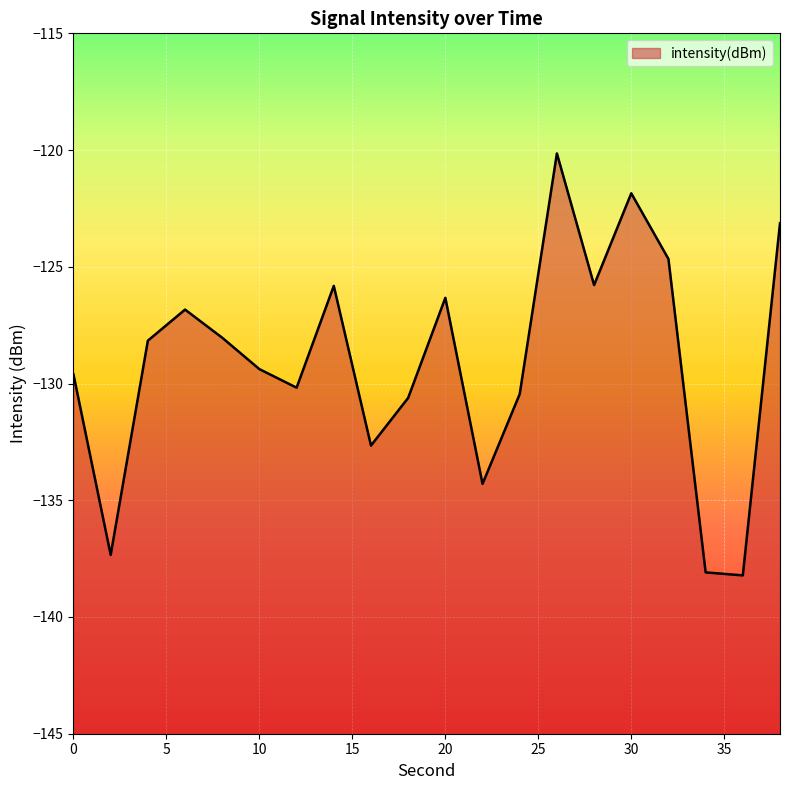

Reading left to right, extract all data points from this chart.

0=-129.6	2=-137.3	4=-128.2	6=-126.8	8=-128.0	10=-129.4	12=-130.2	14=-125.8	16=-132.7	18=-130.6	20=-126.3	22=-134.3	24=-130.5	26=-120.1	28=-125.8	30=-121.9	32=-124.7	34=-138.1	36=-138.2	38=-123.1